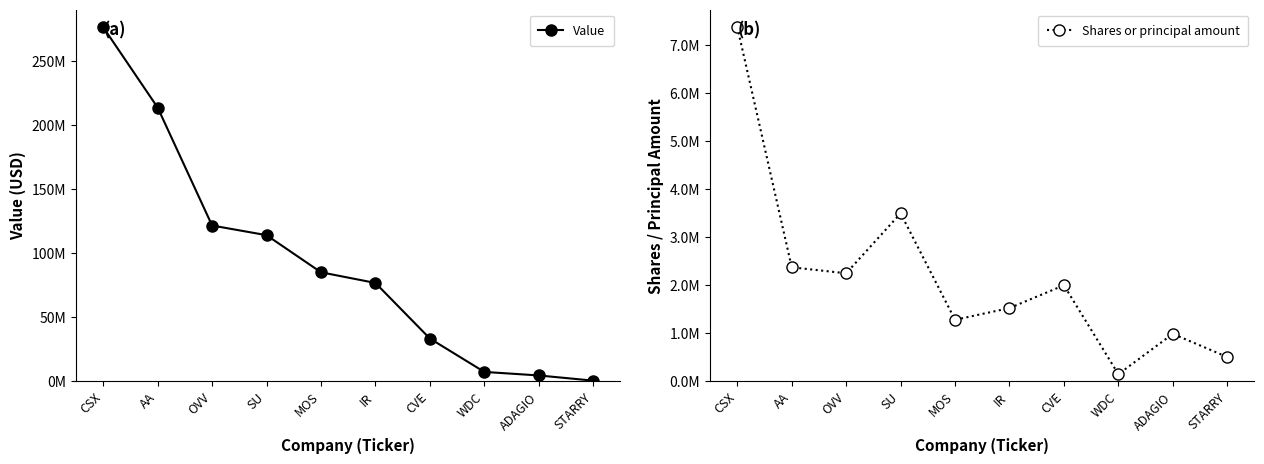

True or false: Value has a value of 276620000 at CSX.

True